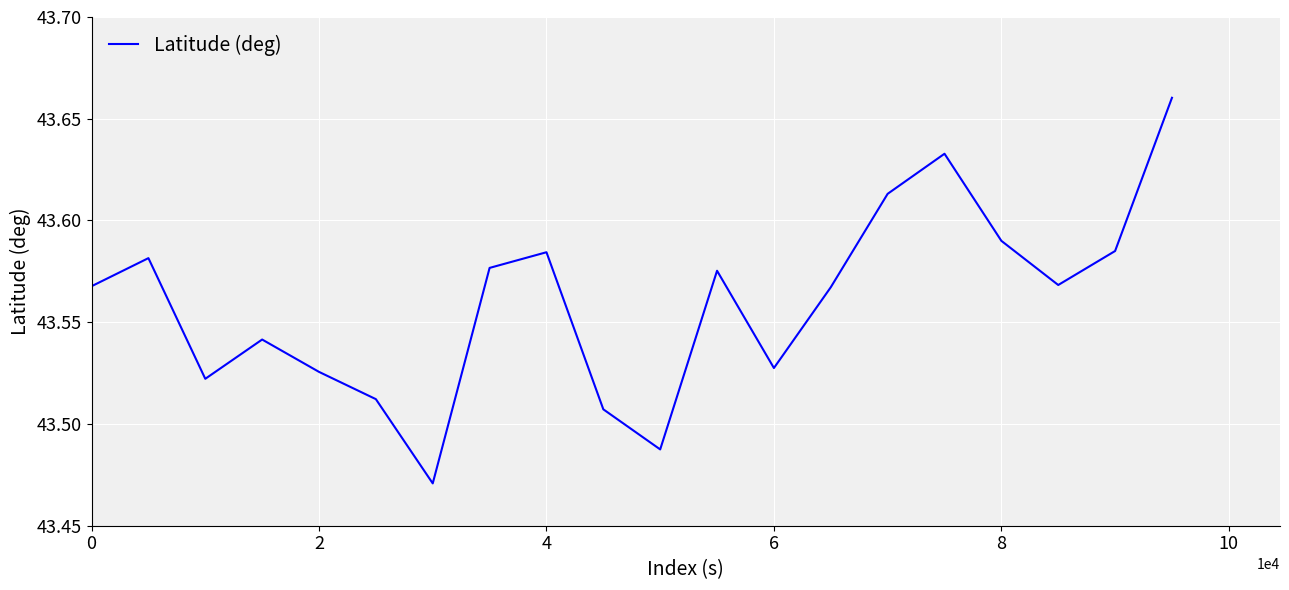

Count the values in the range 43 to 44.

20